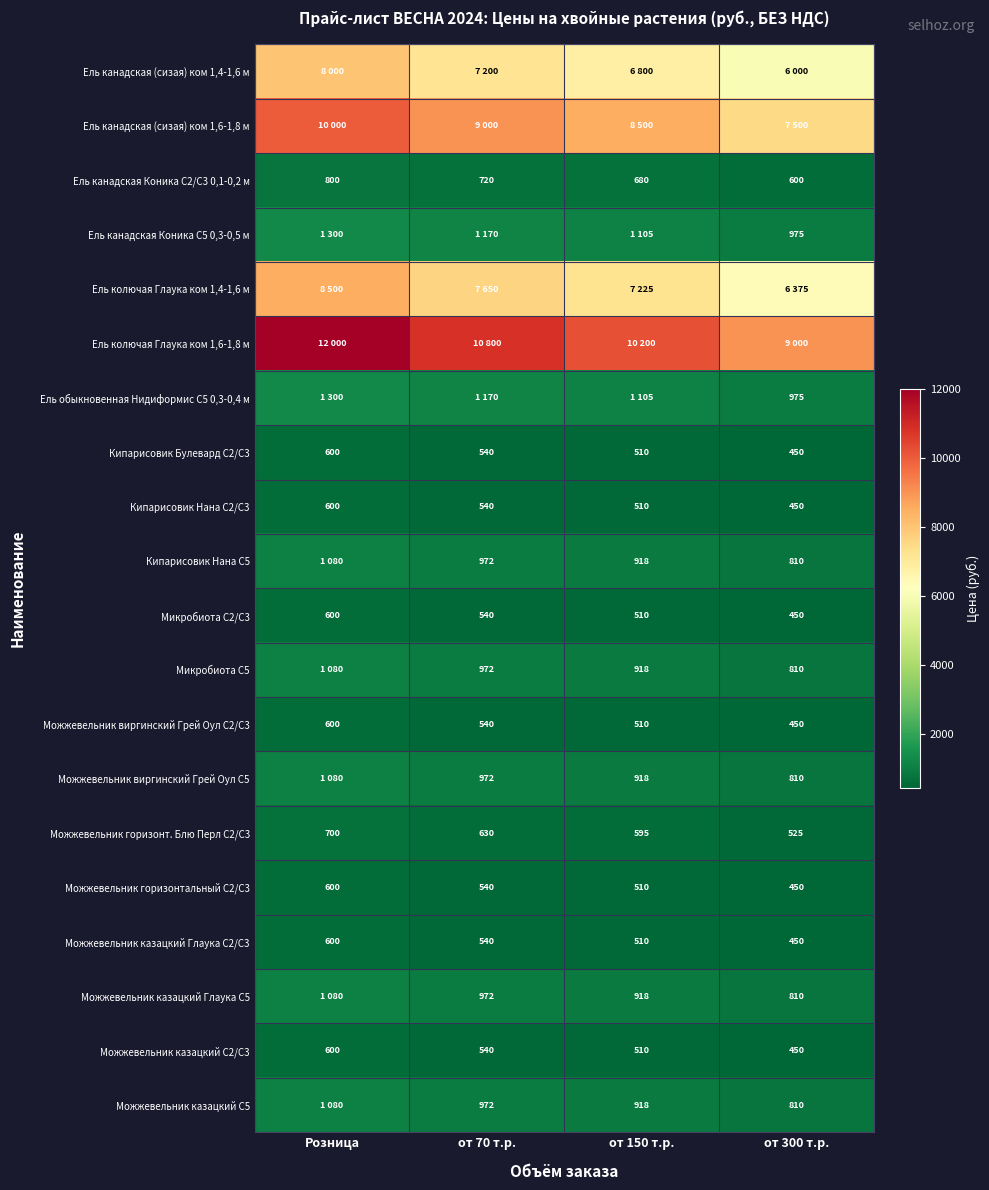

Count the Микробиота С2/С3 values in the range 510 to 600.

3